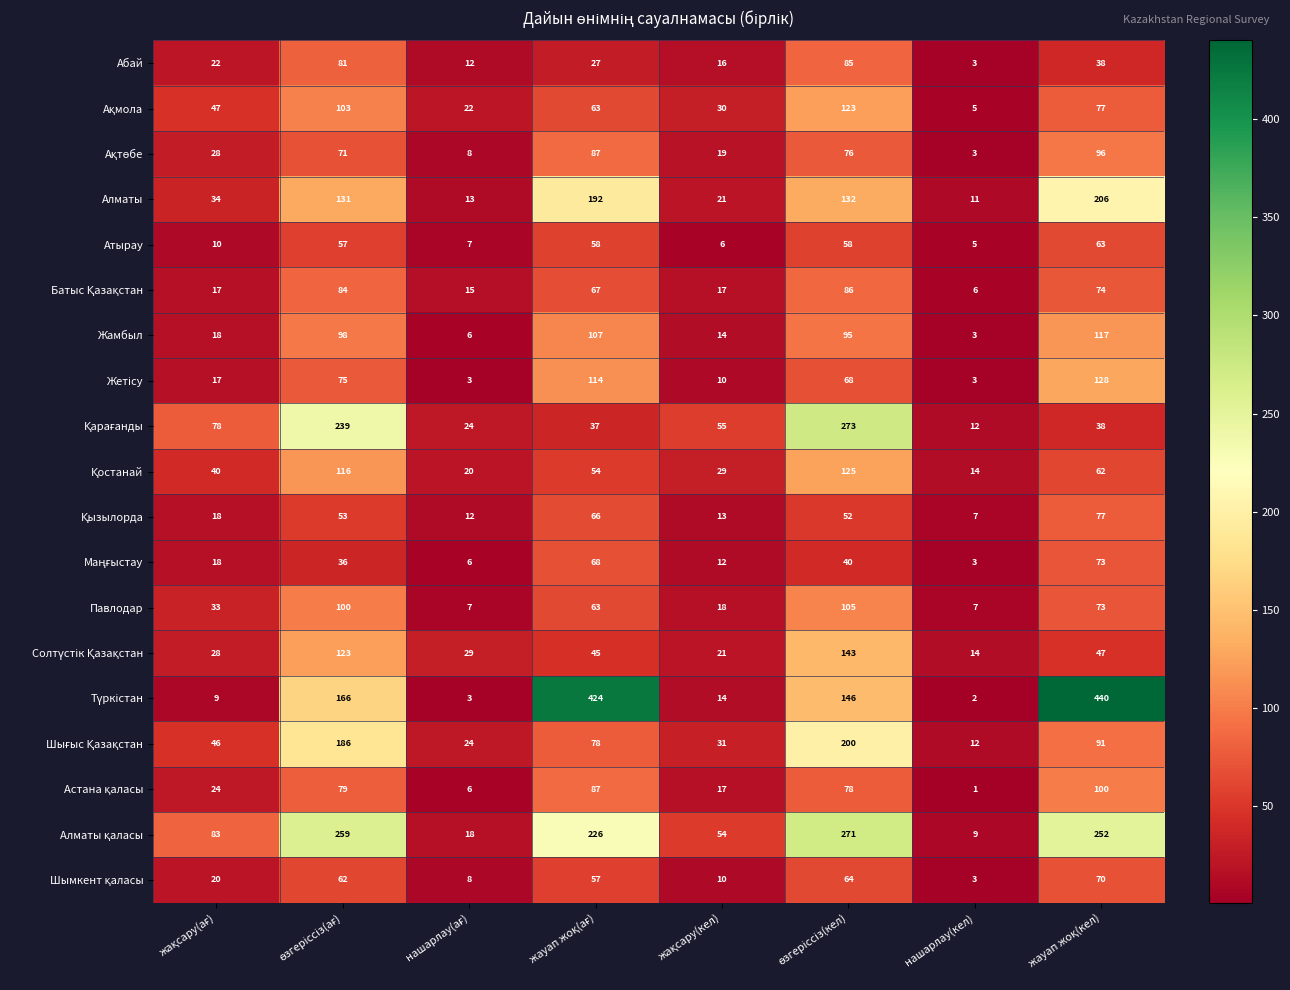

What is the greatest value displayed?

440